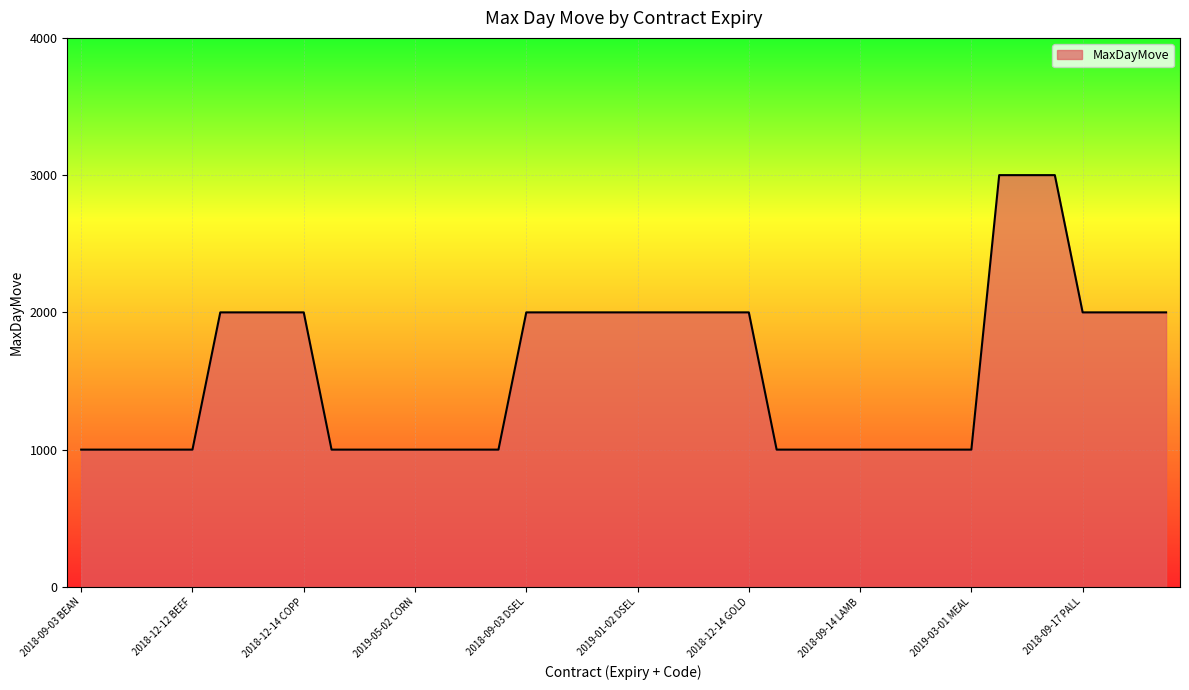

What is the smallest value displayed?

1000